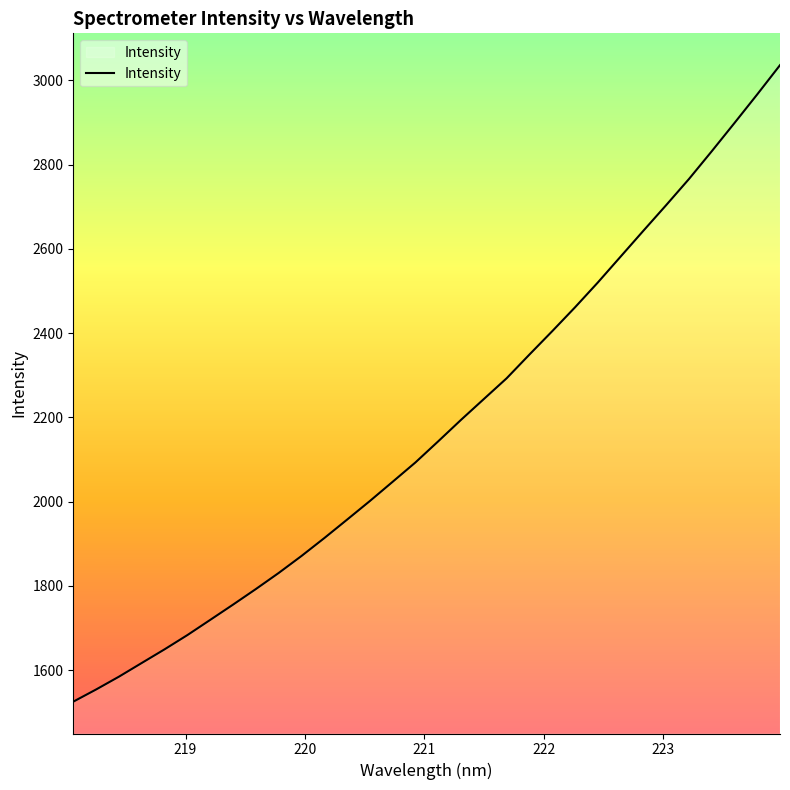

What is the smallest value displayed?

1524.9